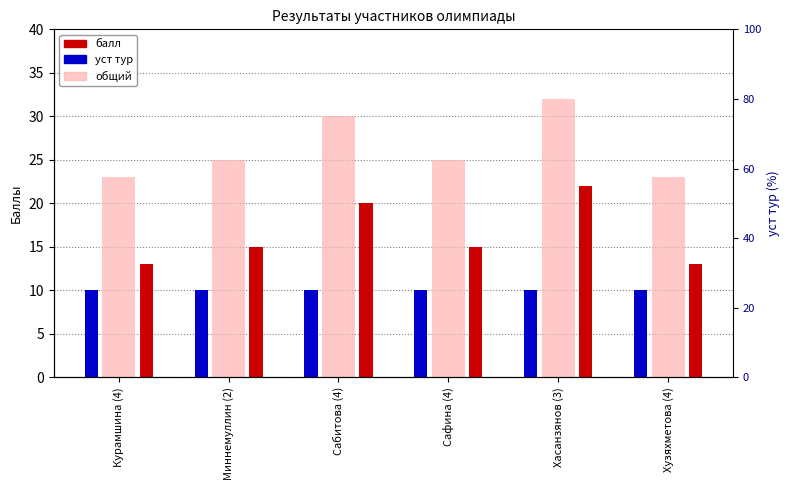

How many data points does each series have?

6